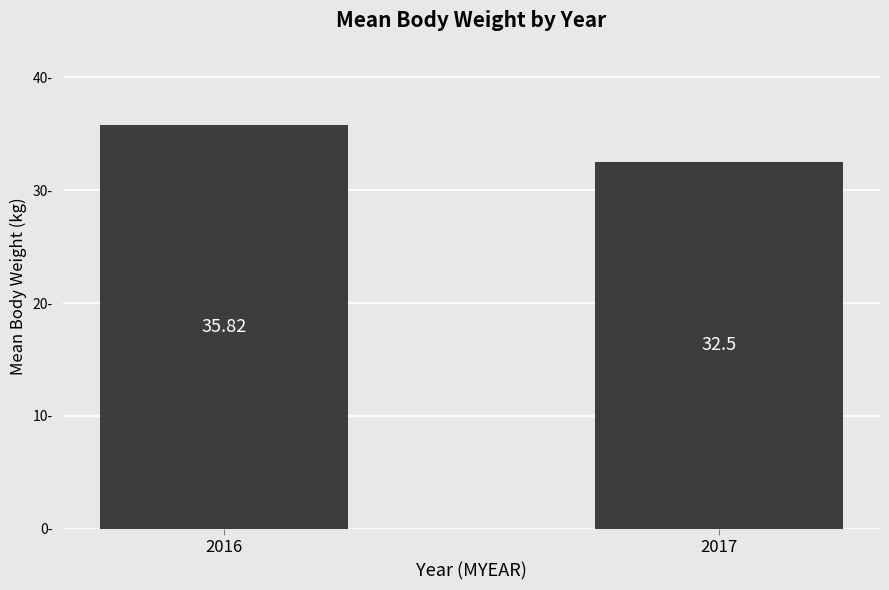

Which label corresponds to the largest value in the chart?

2016